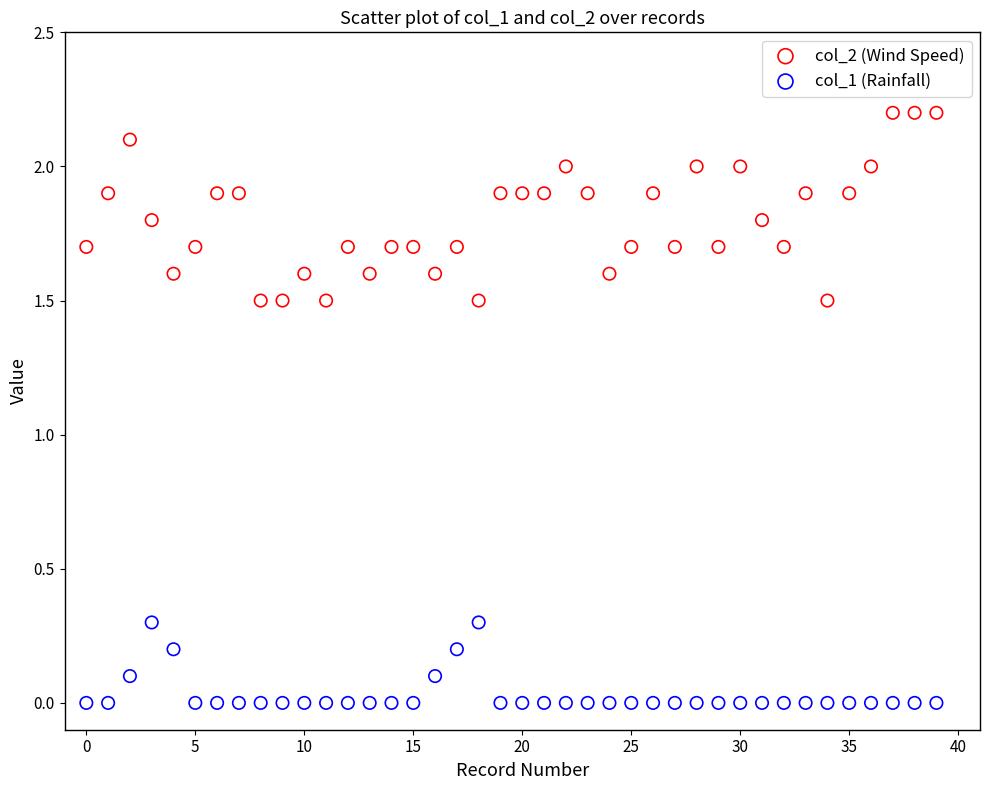

Which series has the largest Y range (max minus min)?

col_2 (Wind Speed)